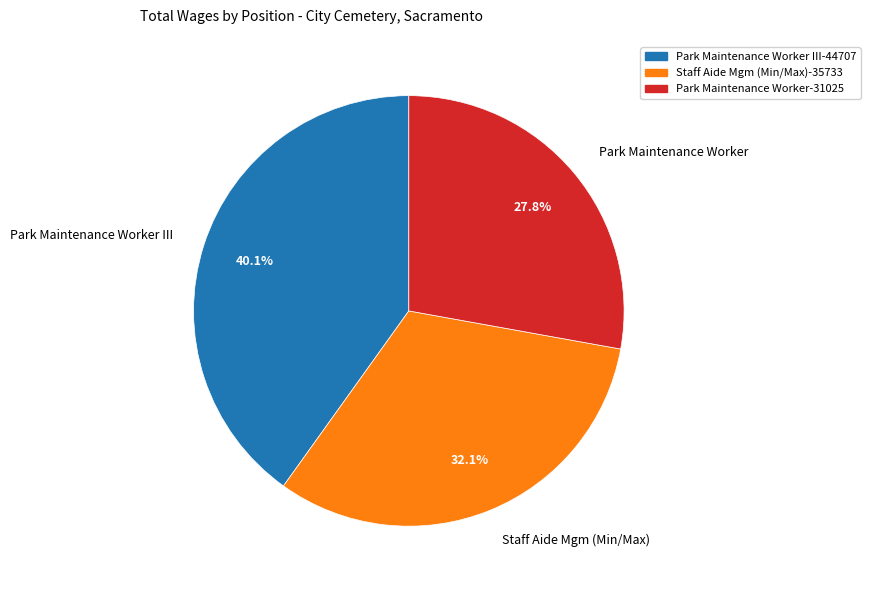

To the nearest percent, what percentage of the pie is Park Maintenance Worker III?

40%